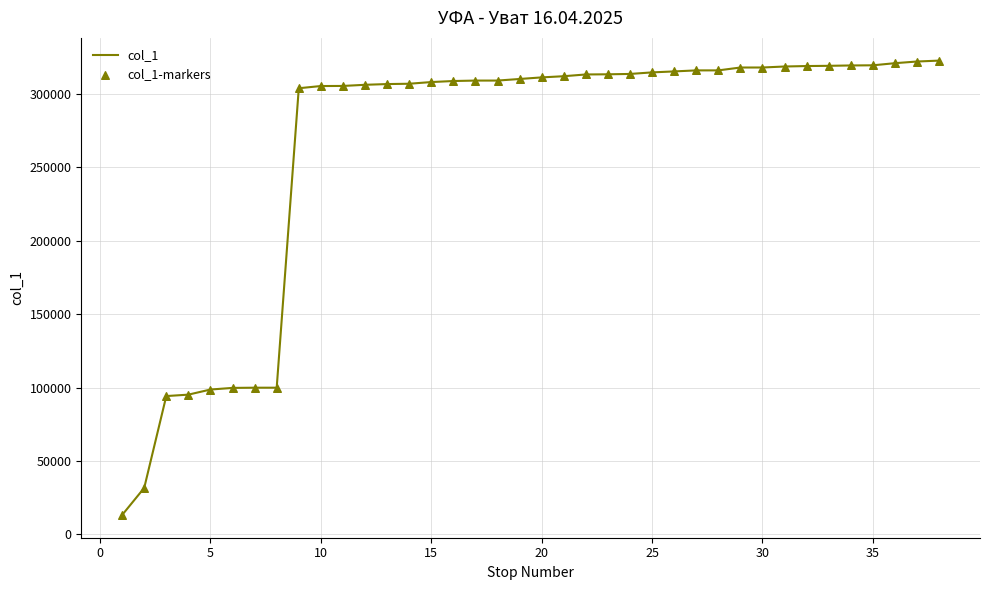

What is the greatest value displayed?

322729